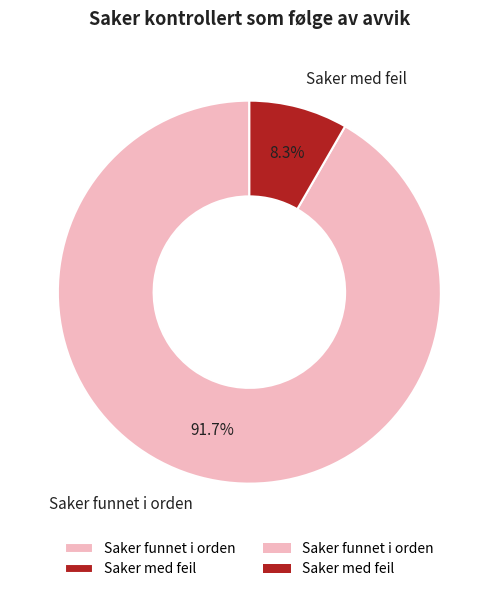

To the nearest percent, what is the difference between the largest and smallest slice percentages?

83%